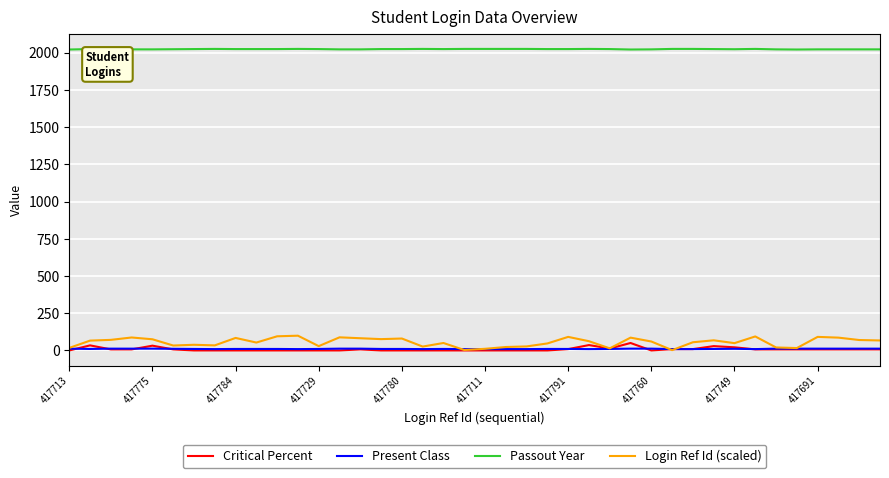

How many Passout Year values are between 2022 and 2025?

37